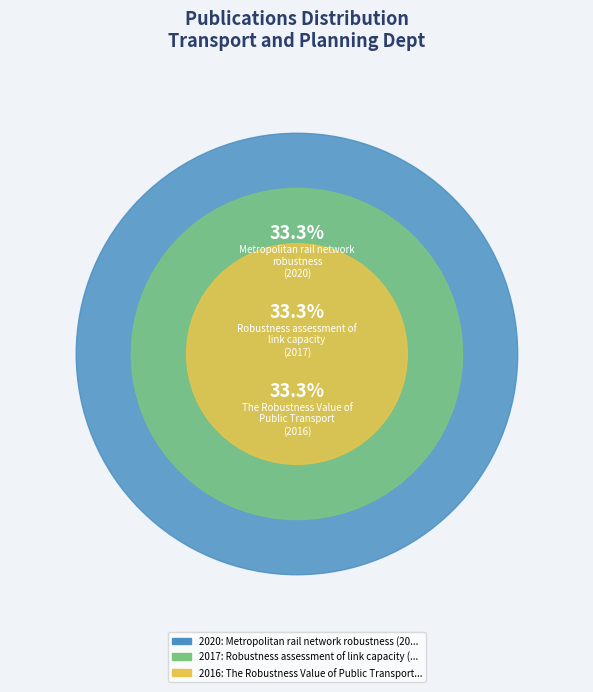

Which slice is the smallest?

The Robustness Value of Public Transport (2016)